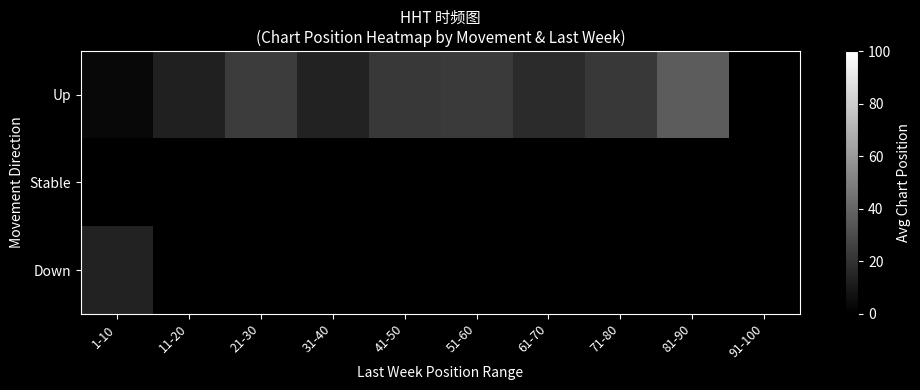

Which has a higher value, 91-100 or 1-10?

1-10